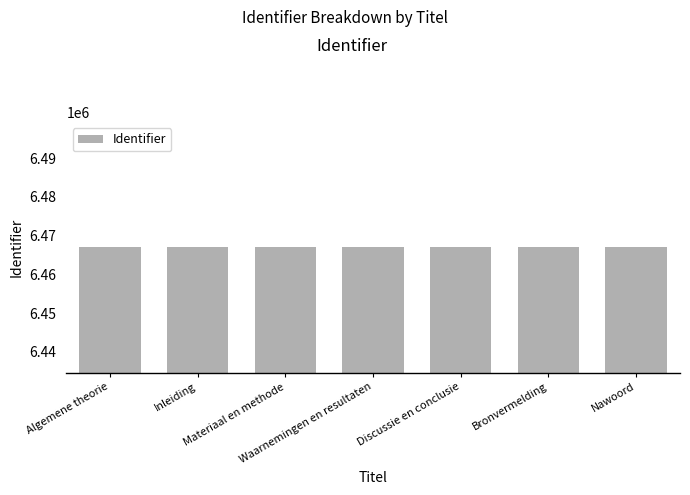

How many values are below 6466965?

3